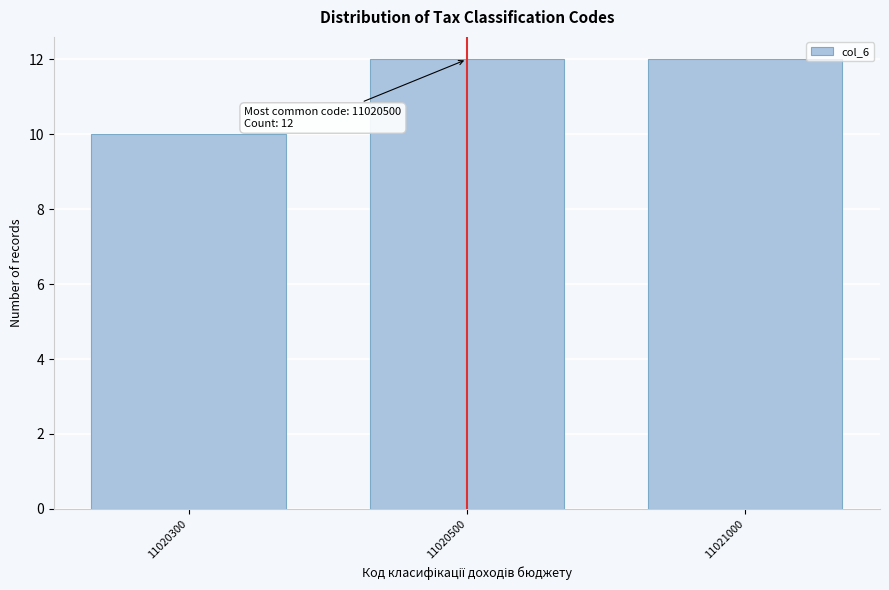

Reading left to right, list all the values displayed in this chart.

11020300=10	11020500=12	11021000=12